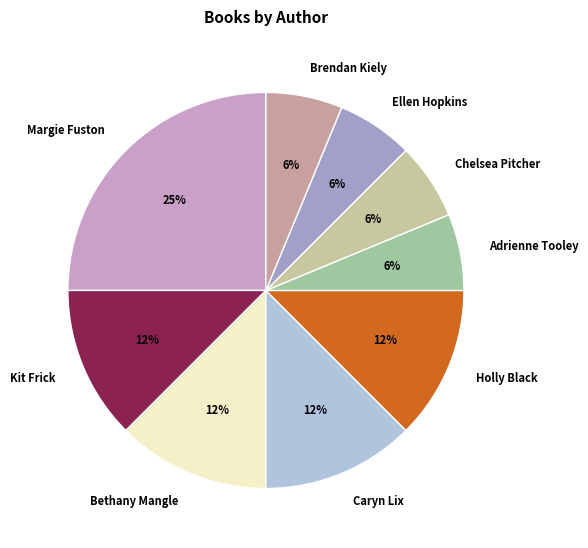

Between Brendan Kiely and Holly Black, which is larger?

Holly Black